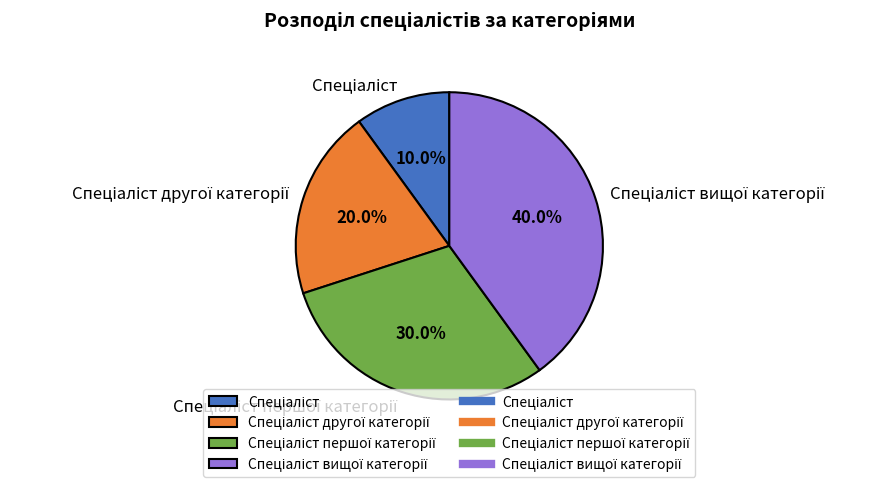

Is there a majority slice in this chart?

No